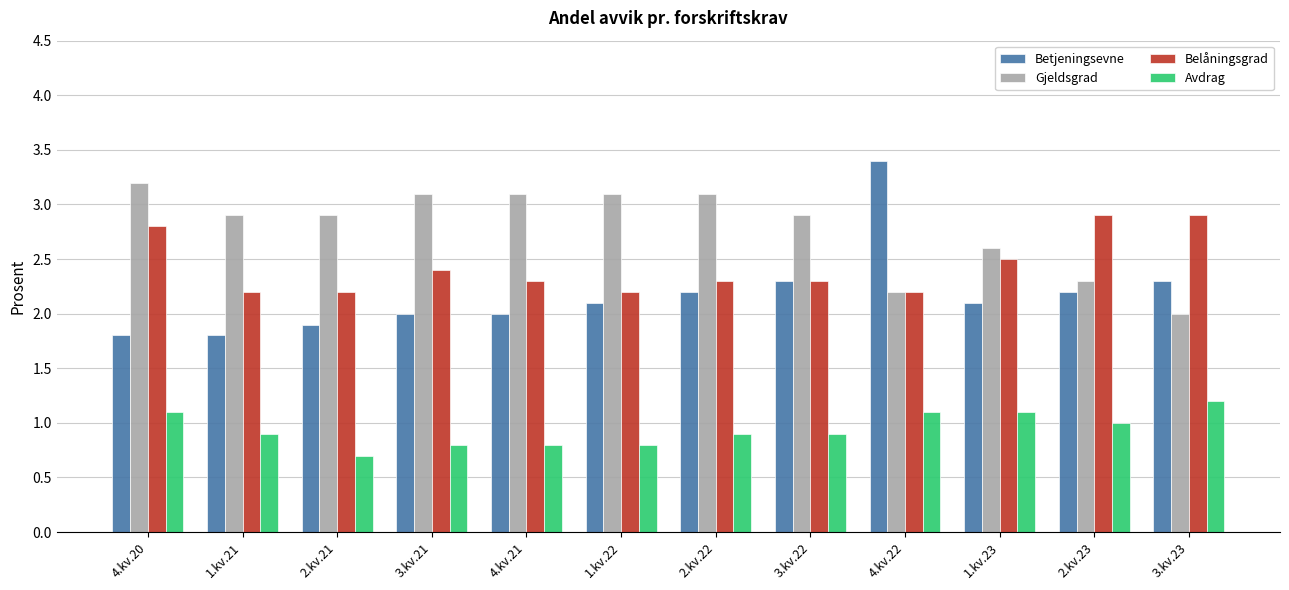

What is the difference between the Belåningsgrad values at 2.kv.21 and 2.kv.22?

0.1